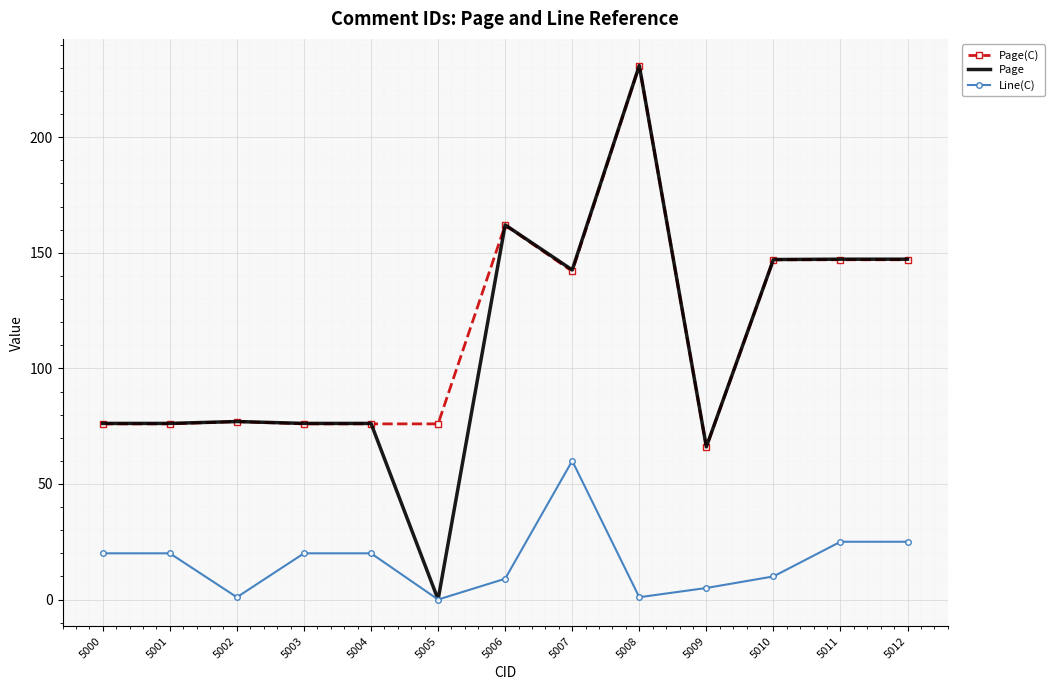

The value of Page(C) at 5003 is 128.1. True or false?

False